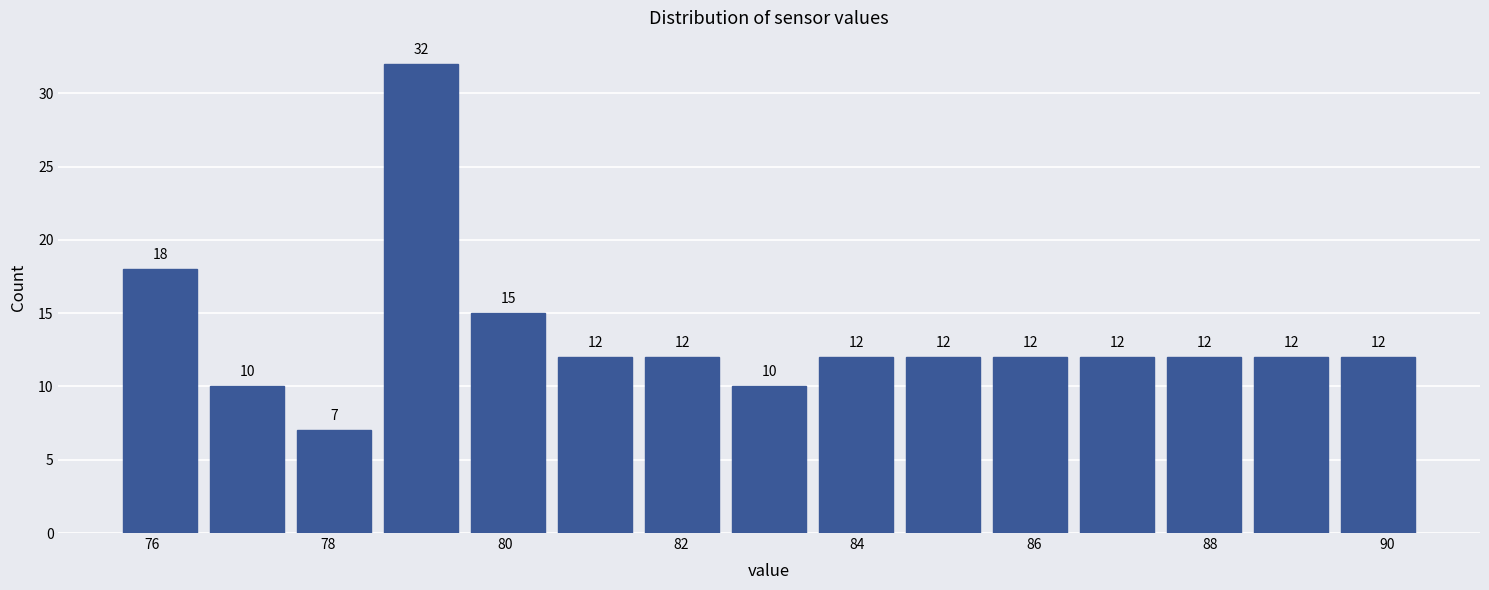

Reading left to right, list every bar in this chart as the range it spans on the x-axis followed by its height. The bar edges are not printed on the chart, so give them approximately, as read against the axis.

75.6 to 76.6: 18
76.6 to 77.6: 10
77.6 to 78.6: 7
78.6 to 79.6: 32
79.6 to 80.6: 15
80.6 to 81.6: 12
81.6 to 82.6: 12
82.6 to 83.4: 10
83.4 to 84.4: 12
84.4 to 85.4: 12
85.4 to 86.4: 12
86.4 to 87.4: 12
87.4 to 88.4: 12
88.4 to 89.4: 12
89.4 to 90.4: 12